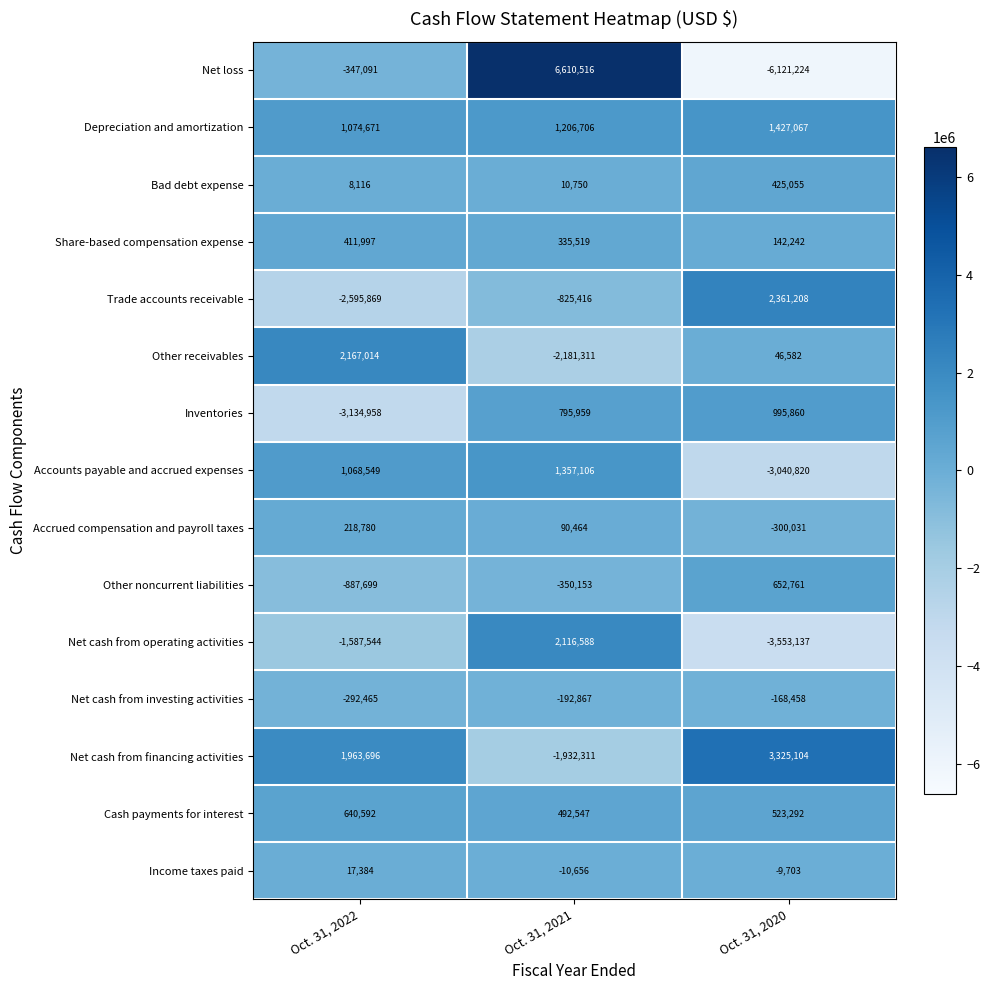

How many Depreciation and amortization values are between 1074671 and 1427067?

3